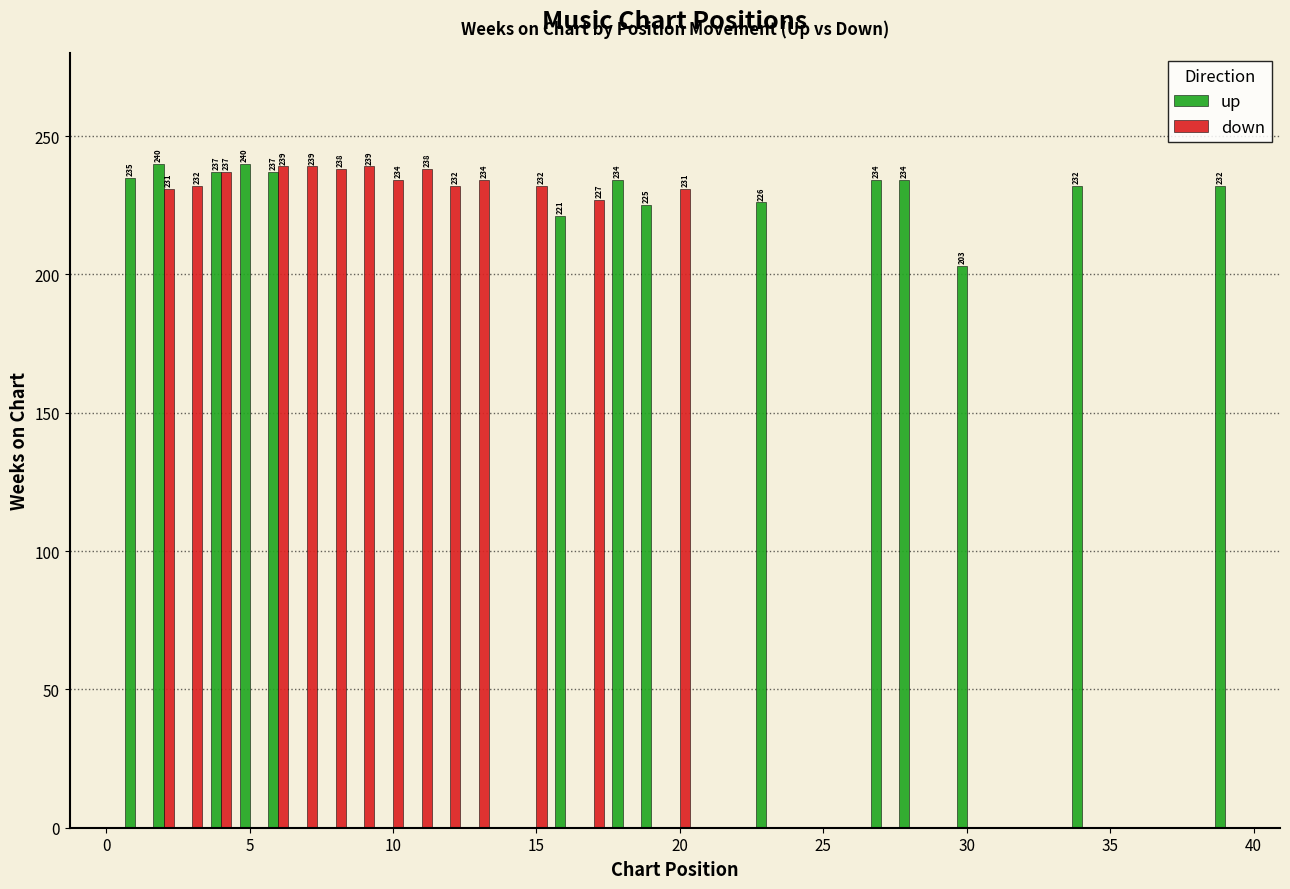

True or false: up has a value of 145 at −5.

False